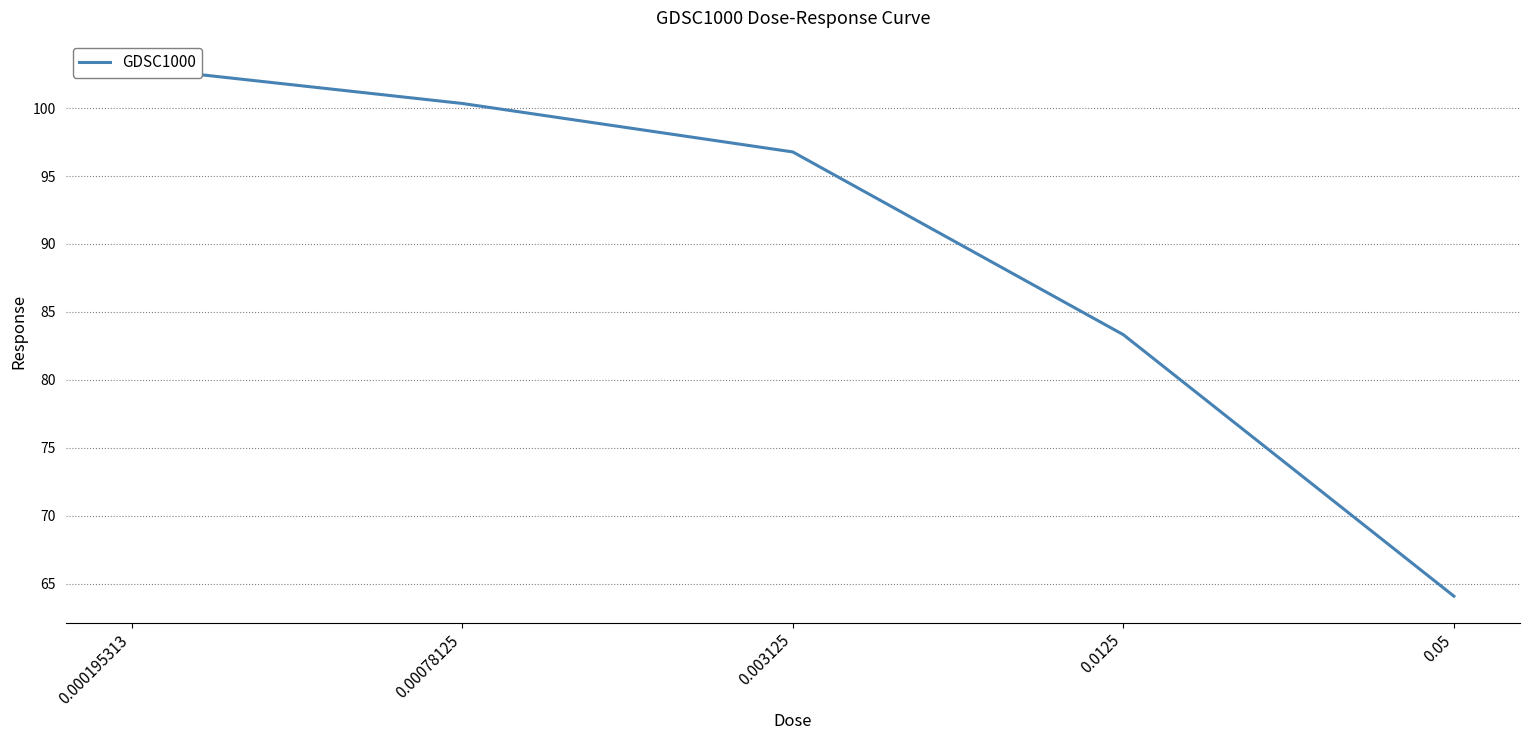

Reading left to right, list all the values displayed in this chart.

0.000195313=103.0	0.00078125=100.3	0.003125=96.8	0.0125=83.3	0.05=64.1